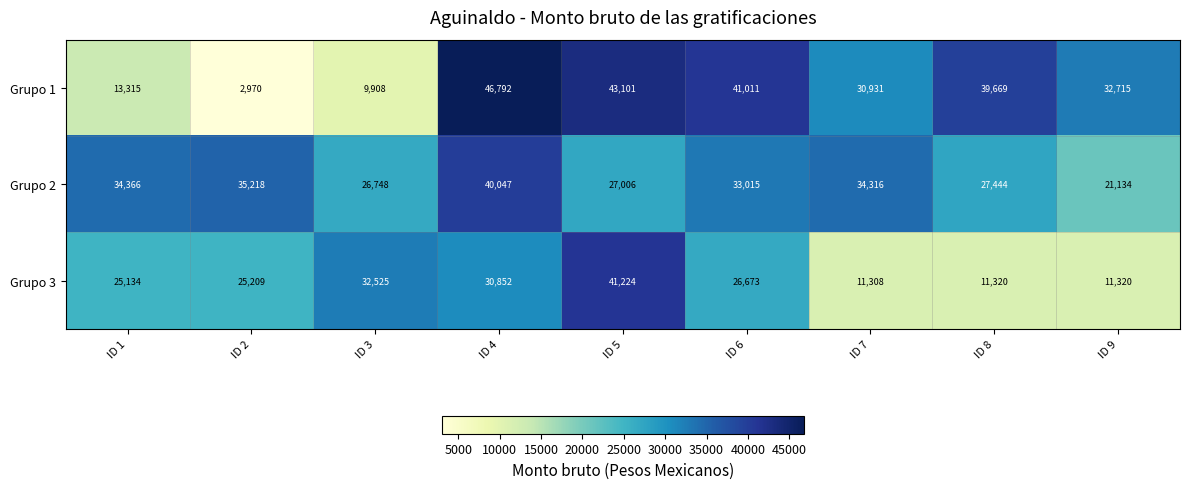

Which series changed the most between ID 2 and ID 5?

Grupo 1